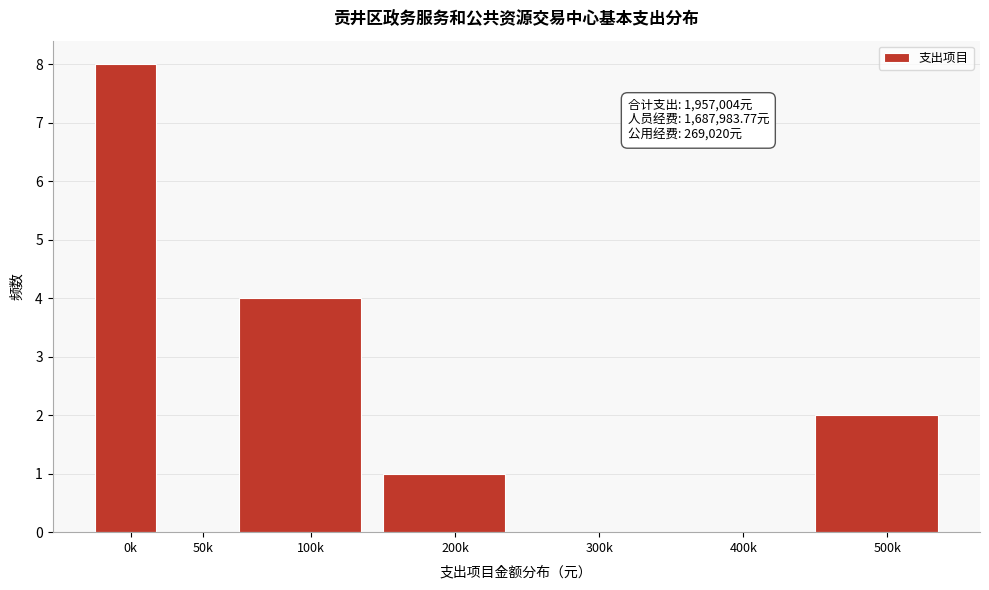

Reading left to right, what are all the values shown in this chart?

0k=8	50k=0	100k=4	200k=1	300k=0	400k=0	500k=2